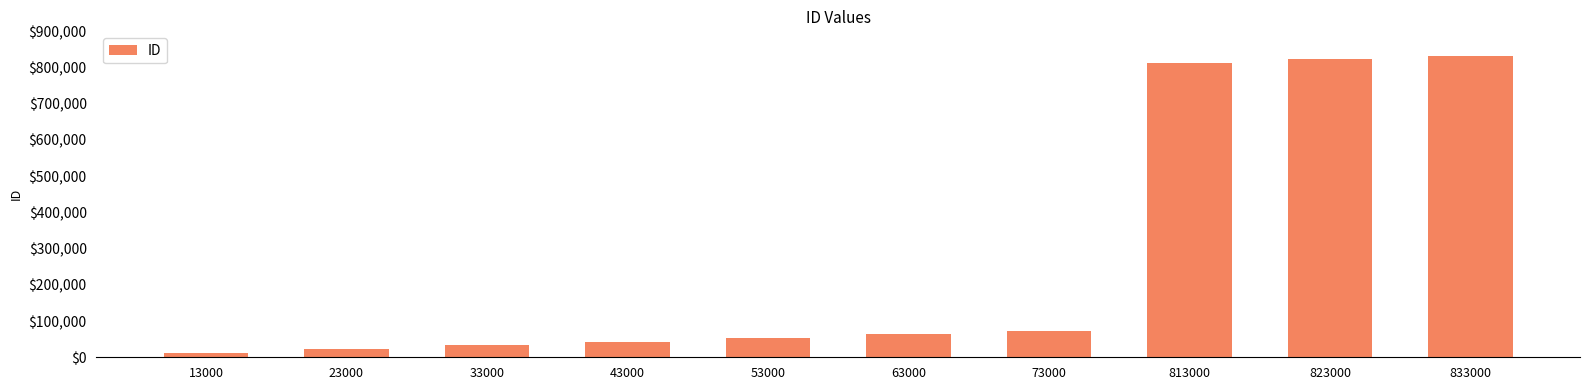

True or false: the data shows 833000 at 833000.

True